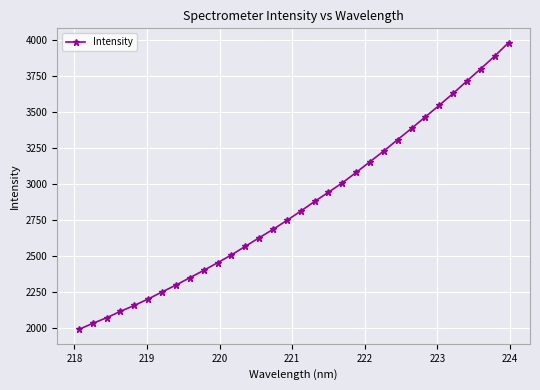

What is the smallest value displayed?

1991.9